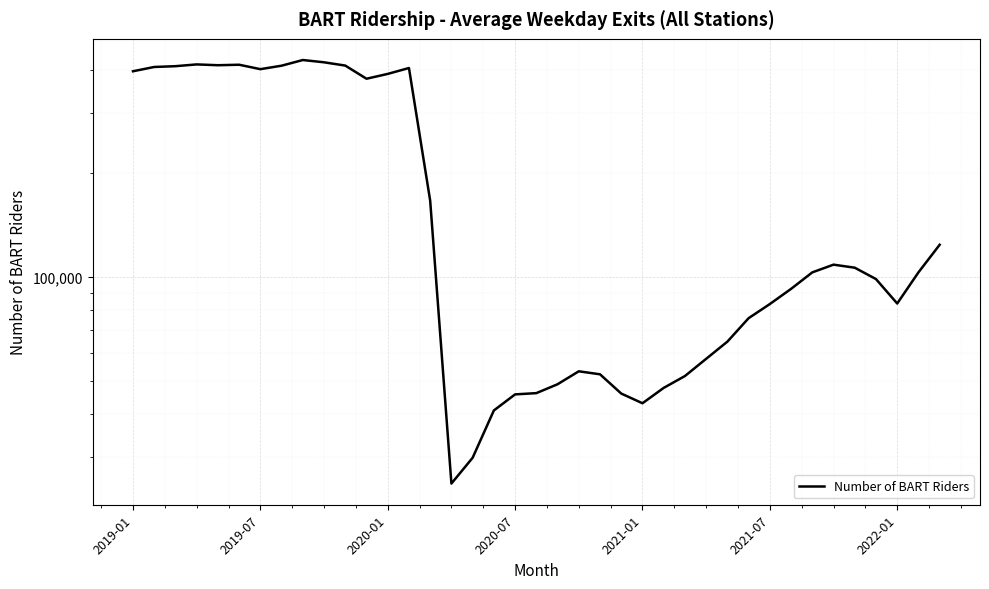

What is the difference between the maximum and second lowest values?

396880